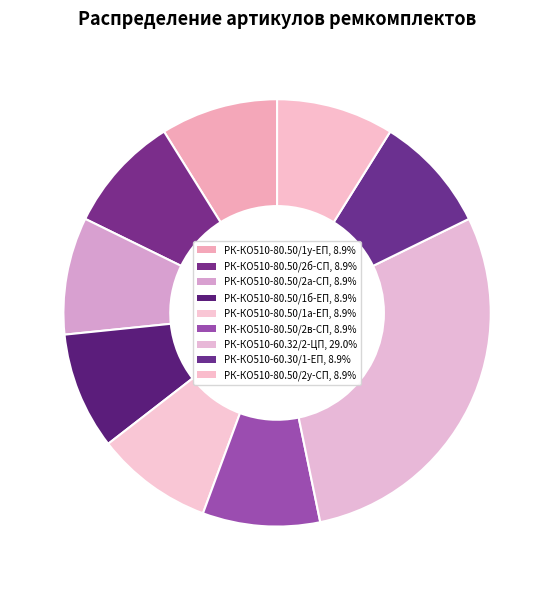

How many slices are in this pie chart?

9